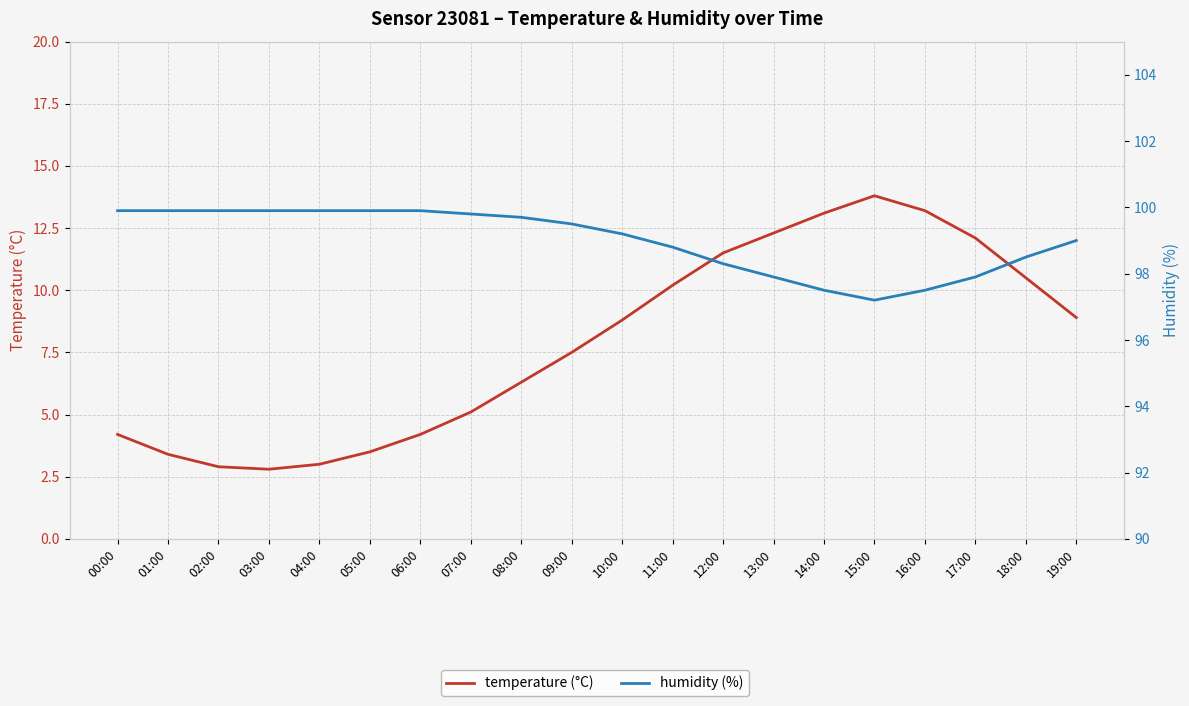

At which category is the sum across all series the highest?

15:00